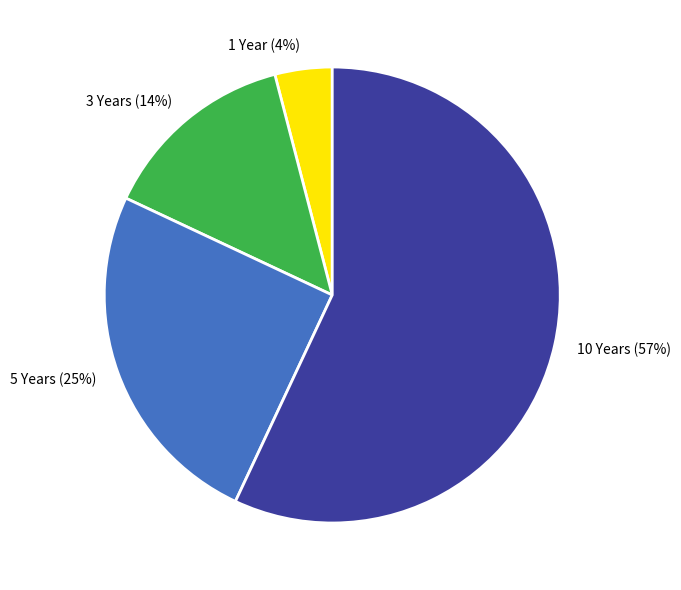

To the nearest percent, what is the difference between the 1 Year and 5 Years slice percentages?

21%